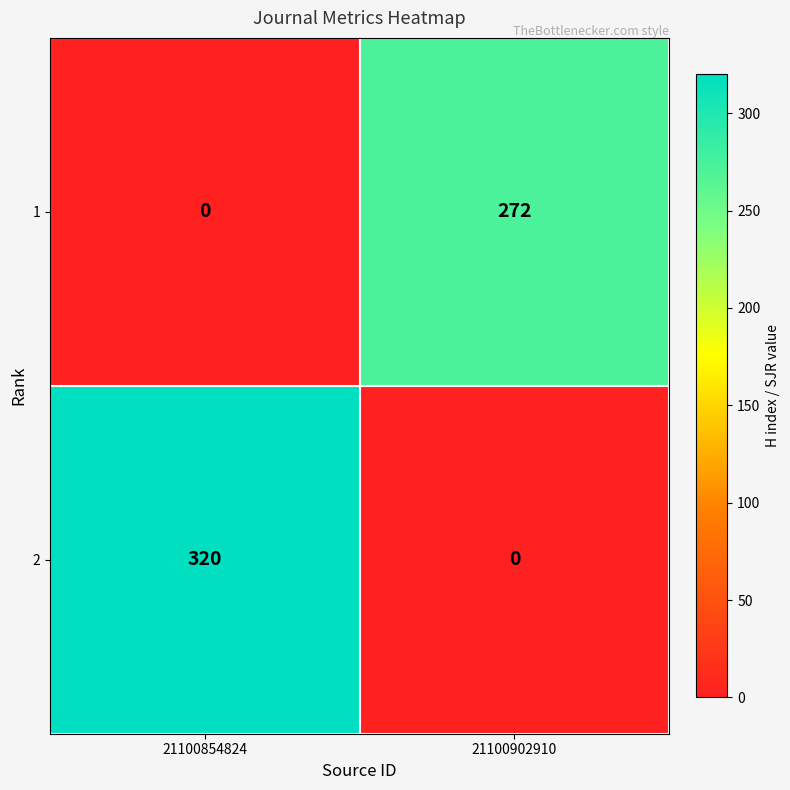

Between 21100854824 and 21100902910, which series saw the biggest shift?

2